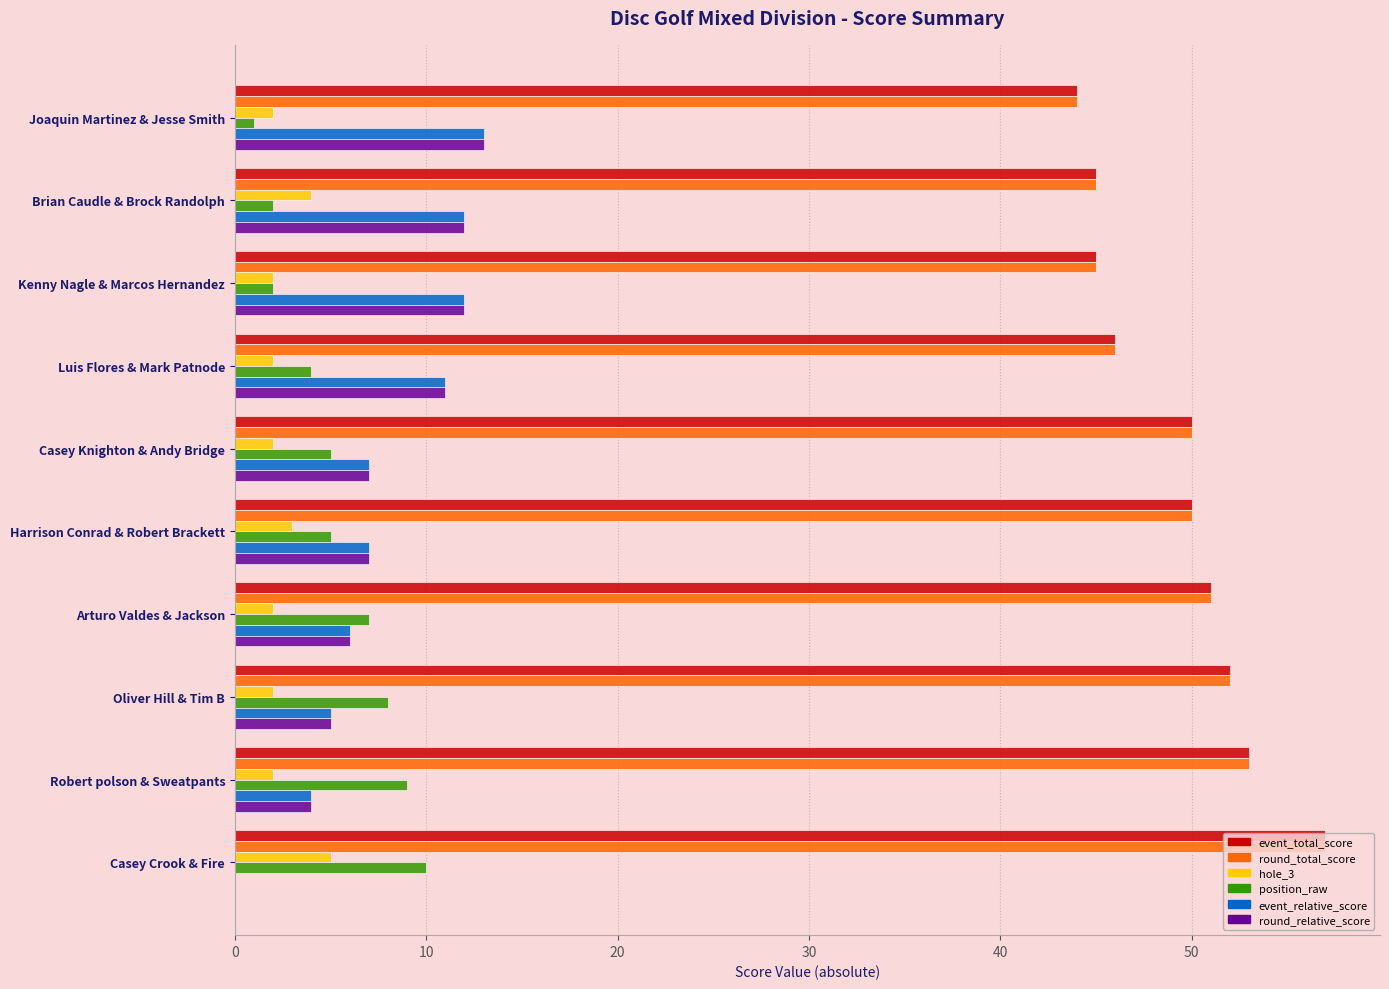

What is the total value across all series at Robert polson & Sweatpants?

125